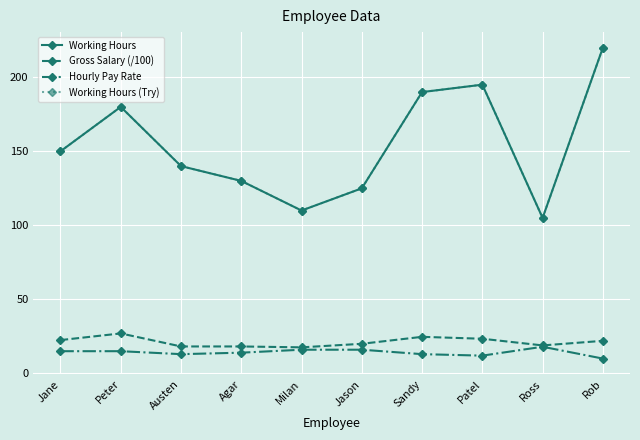

What is the difference between the maximum and minimum values in the Hourly Pay Rate series?

8.0